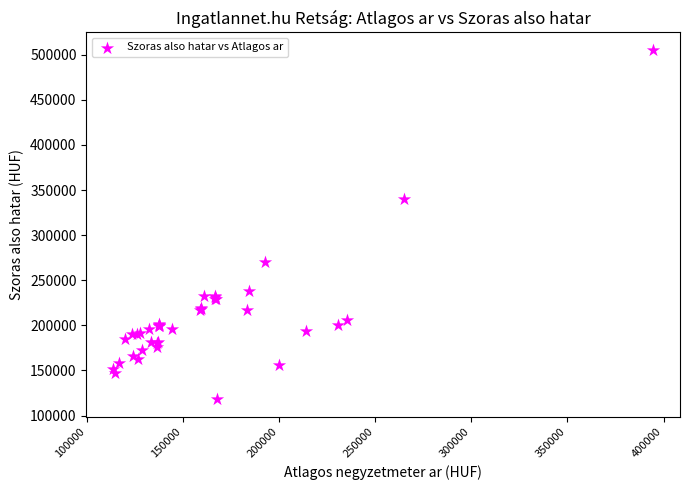

What Y value in the scatter plot is closest to 311654?

339871